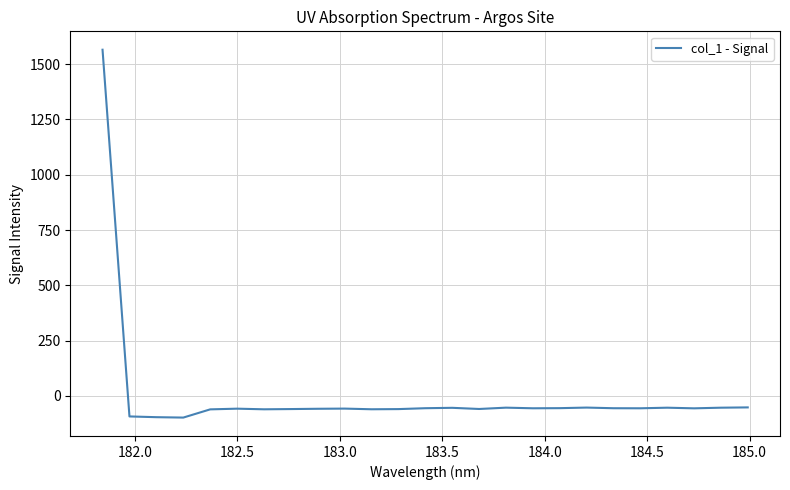

What is the difference between the maximum and minimum values?

1663.2